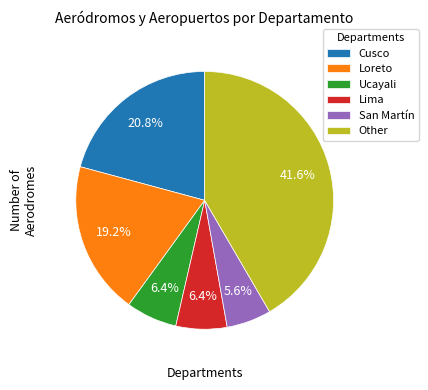

Count the number of slices in the pie.

6